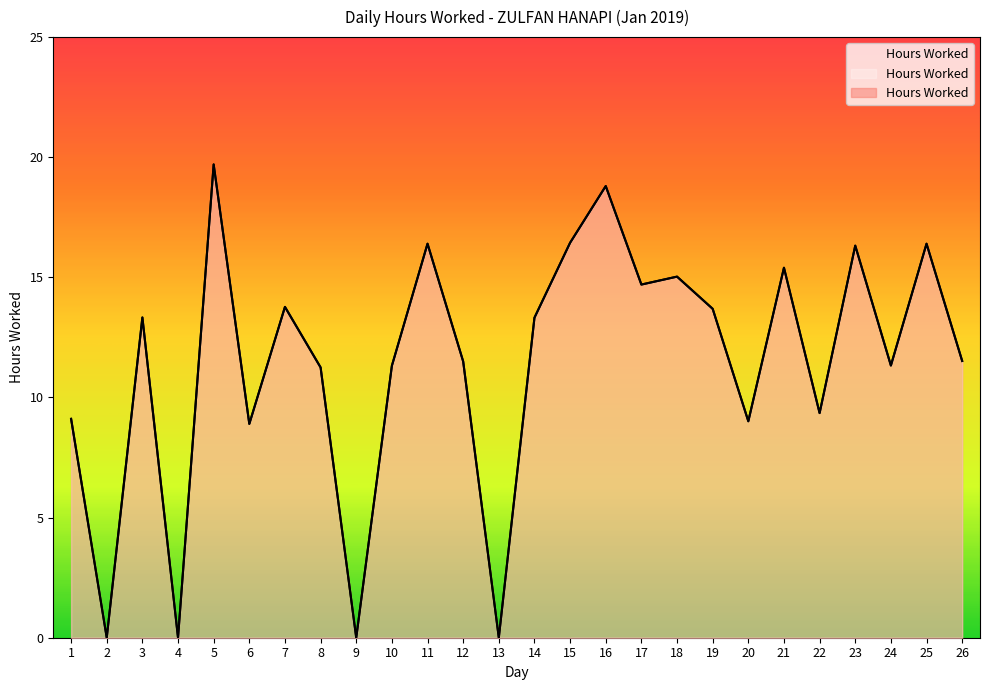

What is the difference between the values at 14 and 12?

1.8